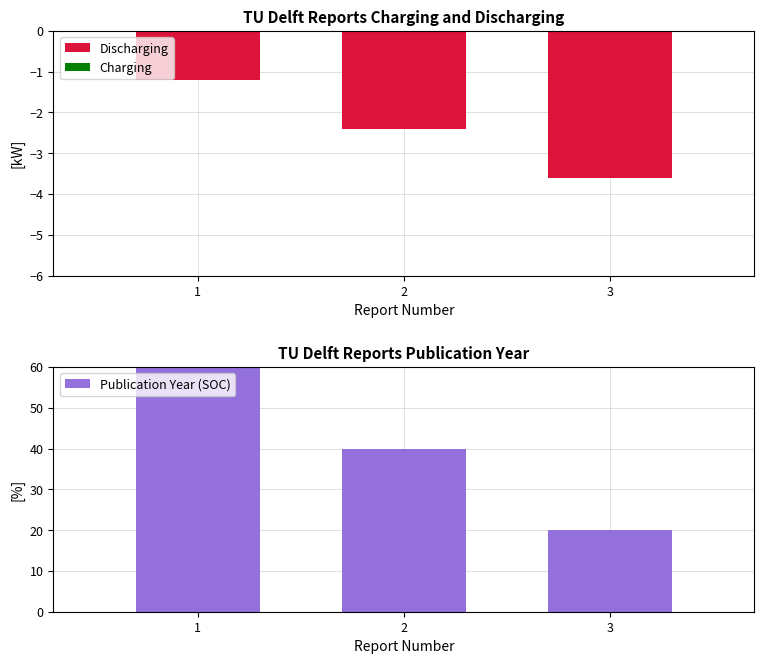

What is the difference between the Discharging values at 1 and 2?

1.2